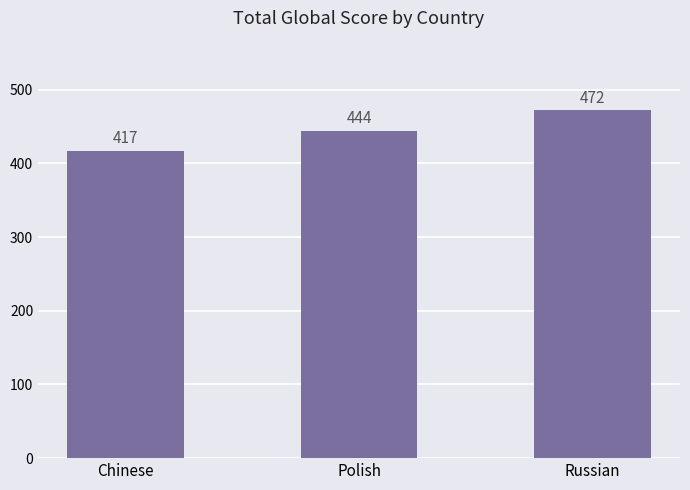

What position from the left is Polish?

2